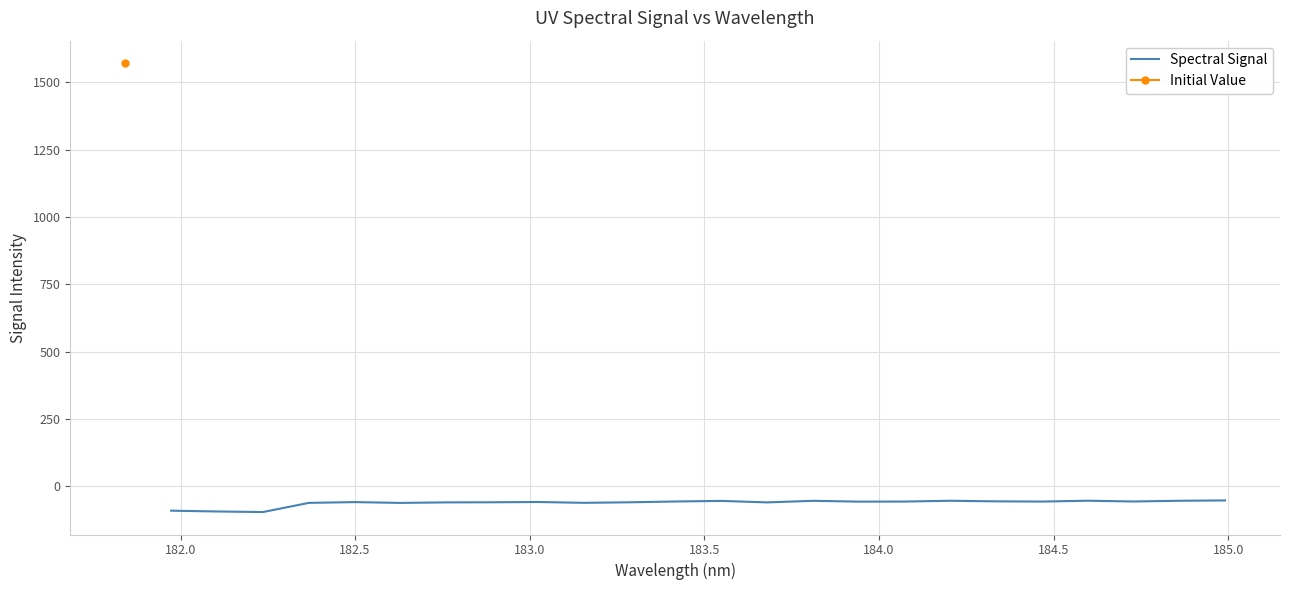

Does the chart display data point markers on the line(s)?

No